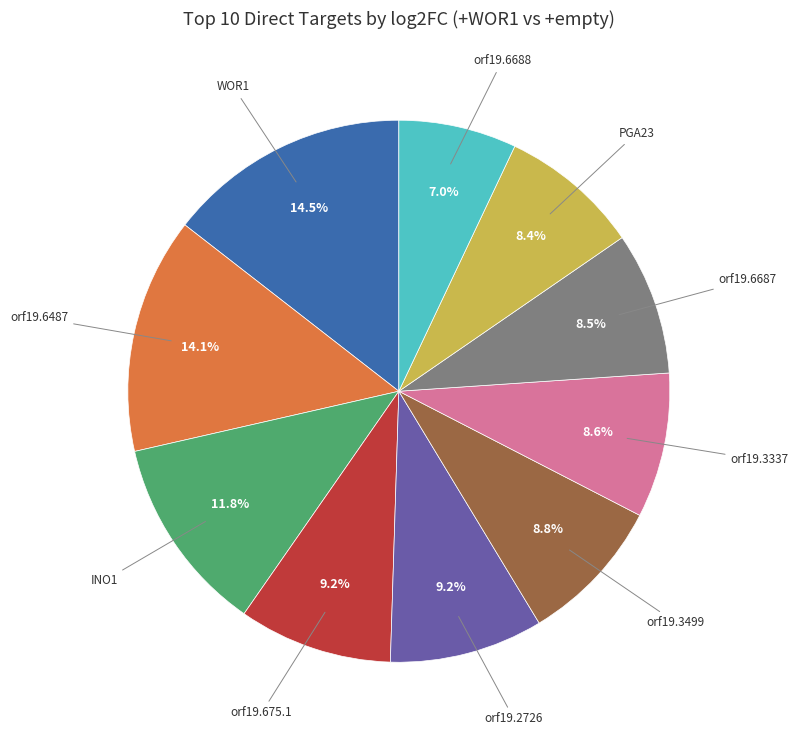

How many slices are in this pie chart?

10